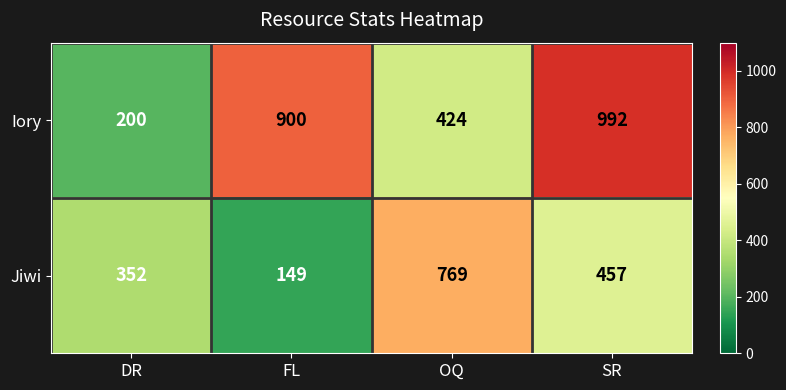

Is it true that Jiwi equals 142 at DR?

False